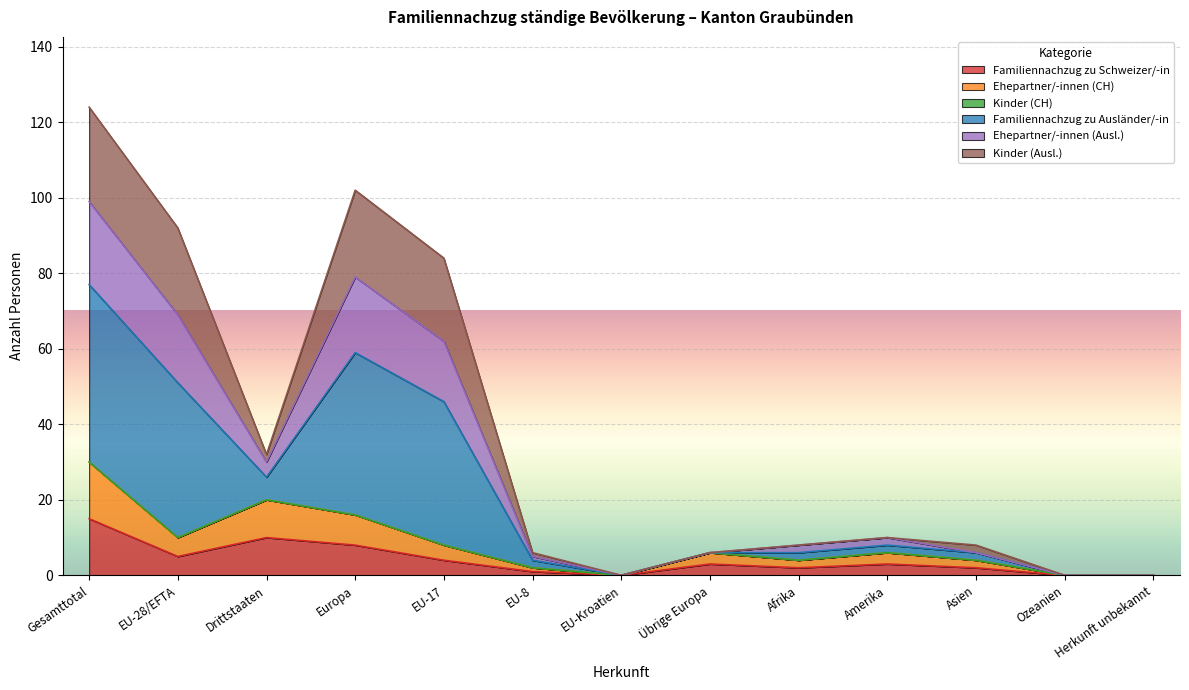

True or false: Familiennachzug zu Schweizer/-in has a value of 2 at Asien.

True